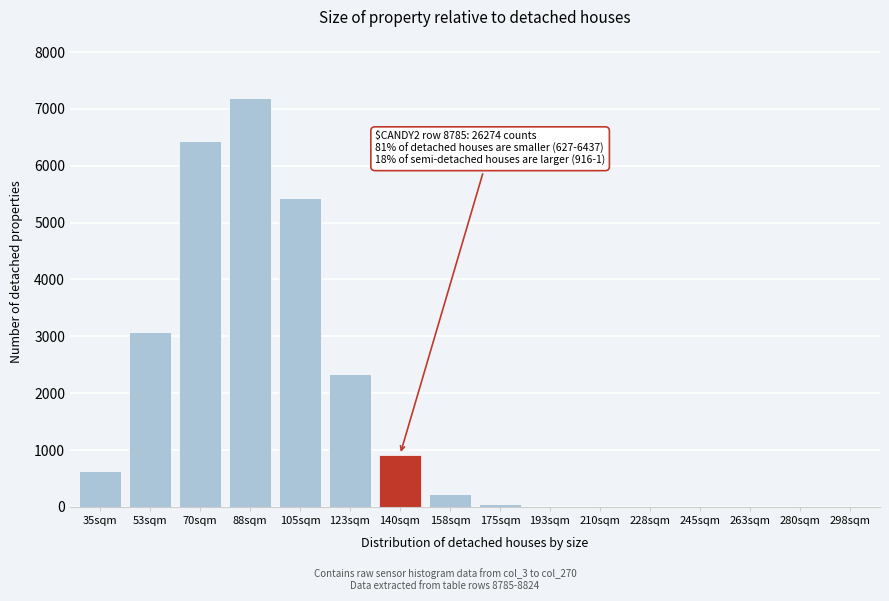

What is the change in value from 105sqm to 123sqm?

-3096